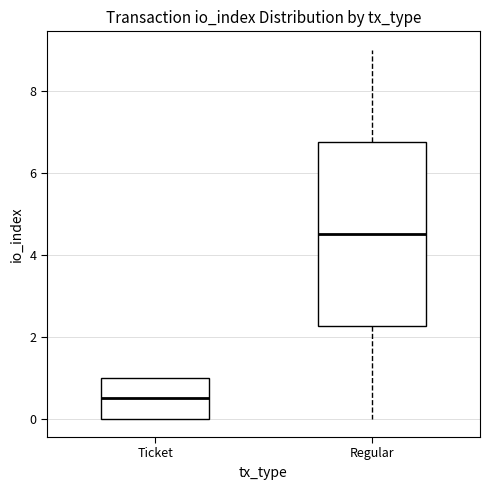

Reading left to right, transcribe this box plot: for each box, give where its median line is, the range the box spans, and where its two whiskers end, as read against the y-axis. The values are not printed on the chart, so give them approximately, as read against the axis.

Ticket: median 0.6, box 0.0 to 1.0, whiskers 0.0 to 1.0
Regular: median 4.6, box 2.2 to 6.8, whiskers 0.0 to 9.0